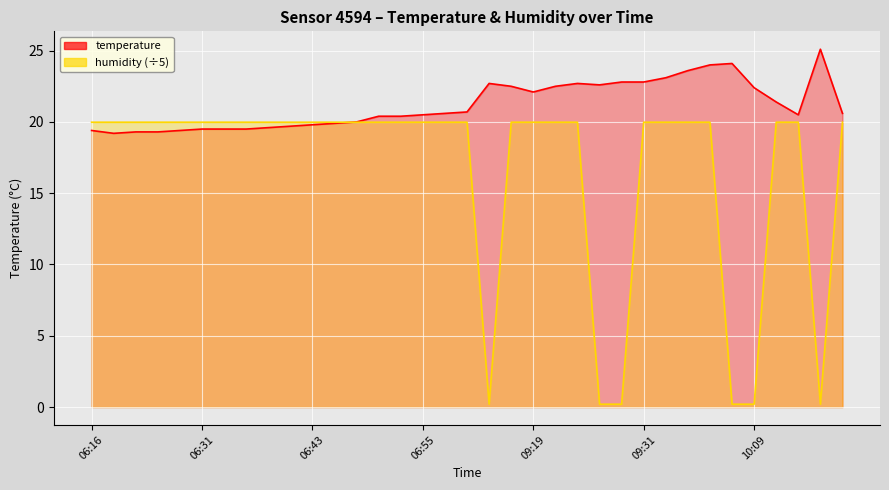

The value of temperature at 06:43 is 19.8. True or false?

True